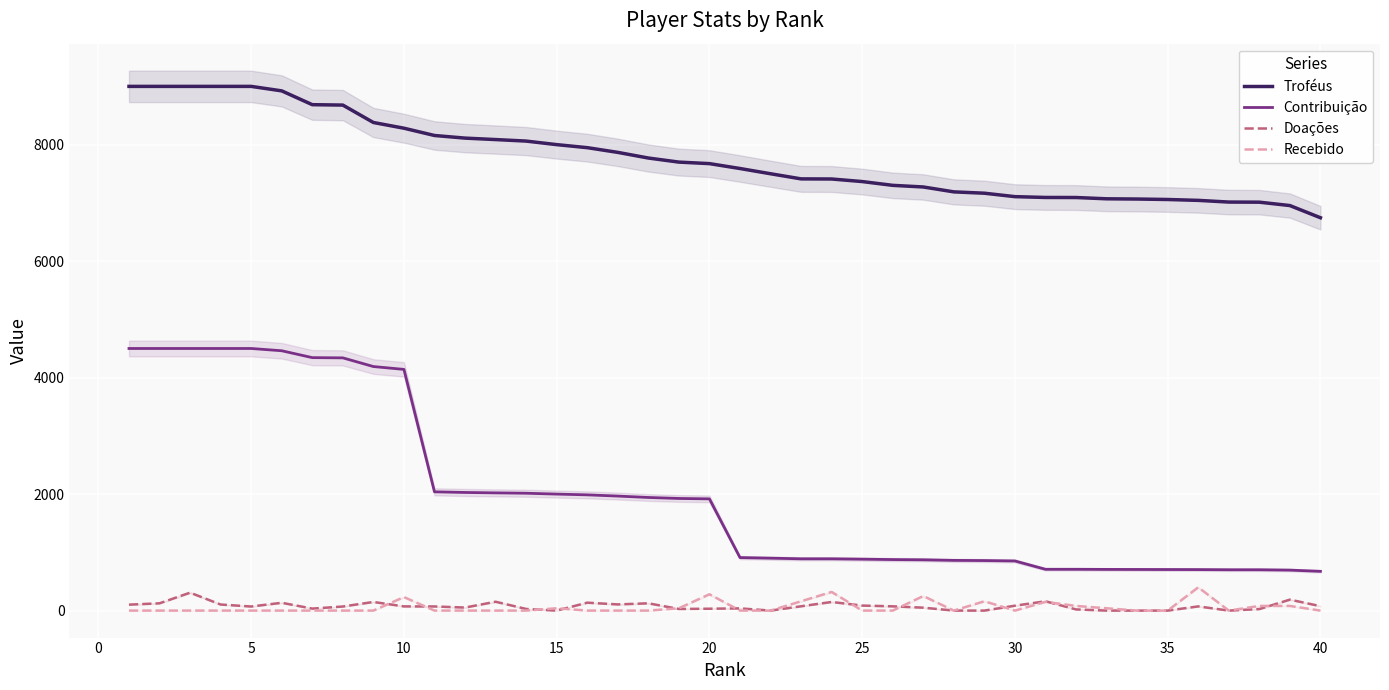

What is the highest value of the Doações series?

308